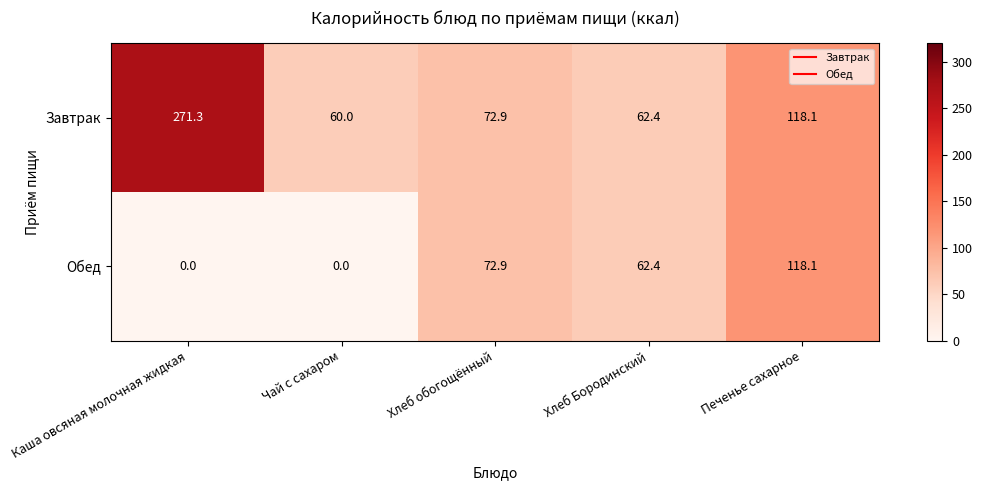

Which label corresponds to the largest value in the chart?

Каша овсяная молочная жидкая